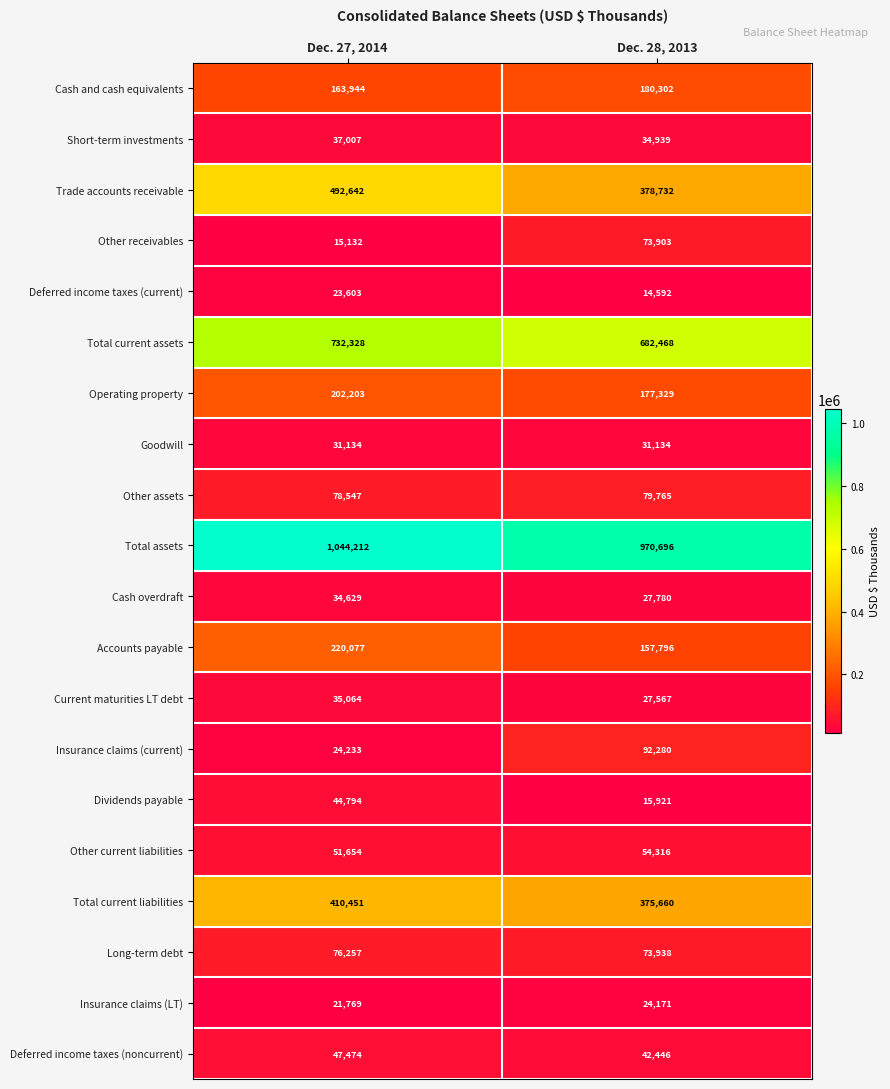

The Cash overdraft series shows 27780 at Dec. 28, 2013. True or false?

True